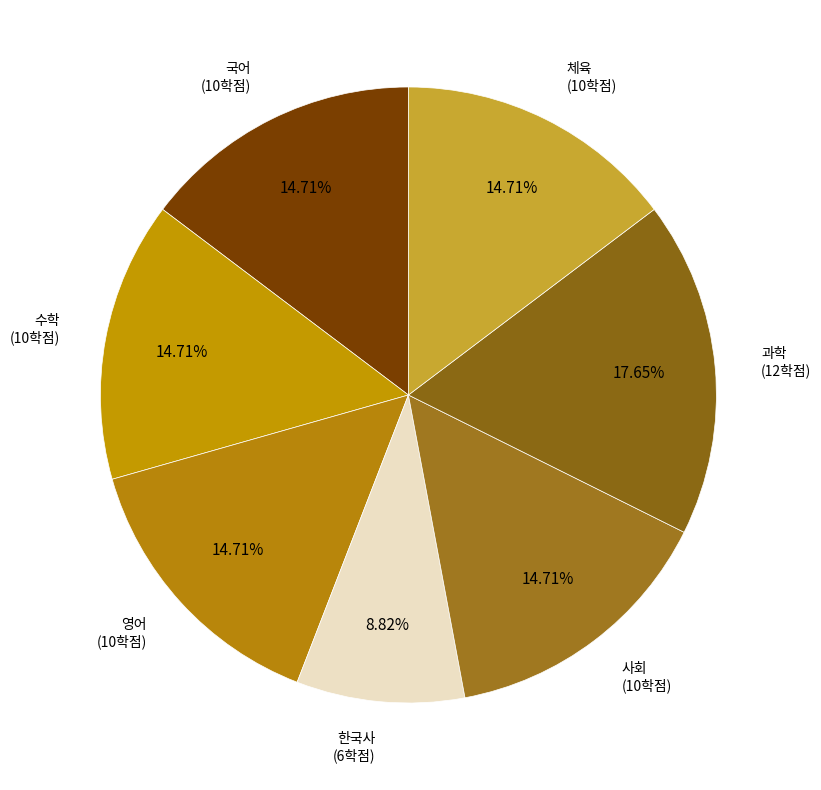

How many slices are in this pie chart?

7